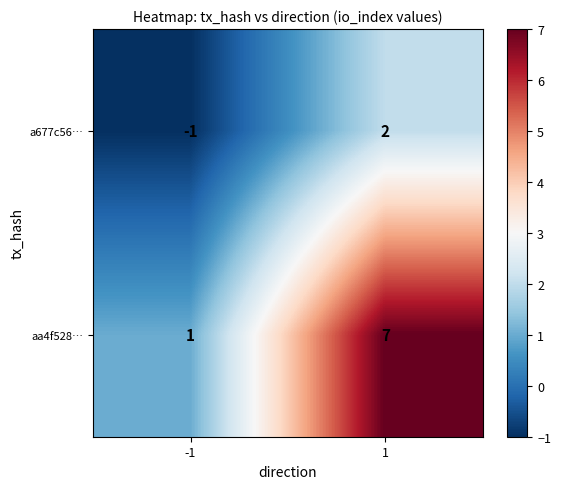

What value does the aa4f528… series have at 1?

7